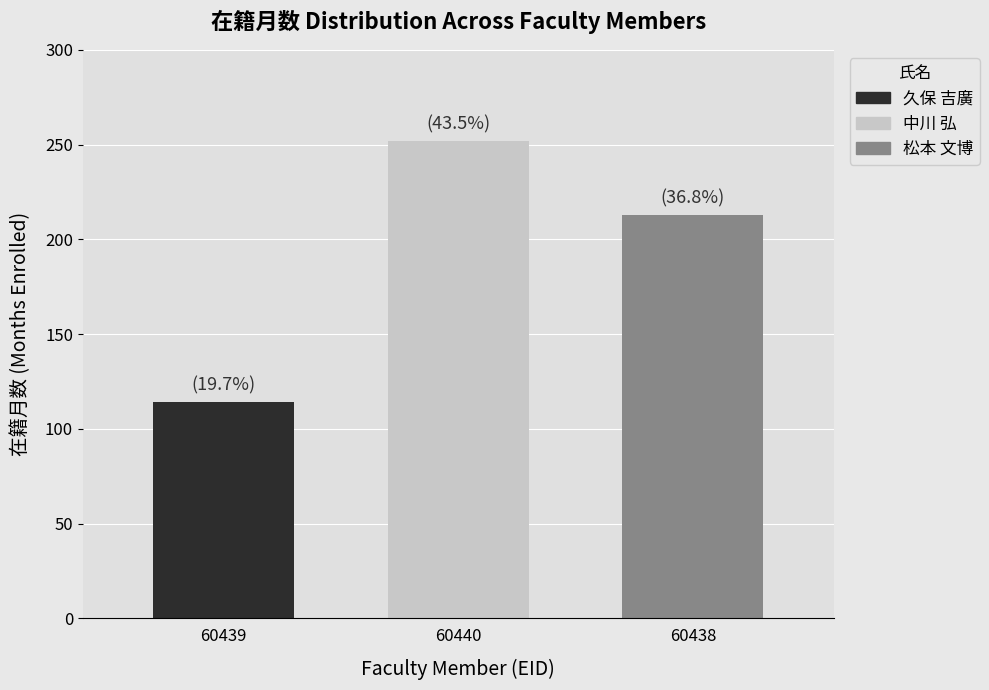

What is the spread (max minus min) of values at 60440?

138